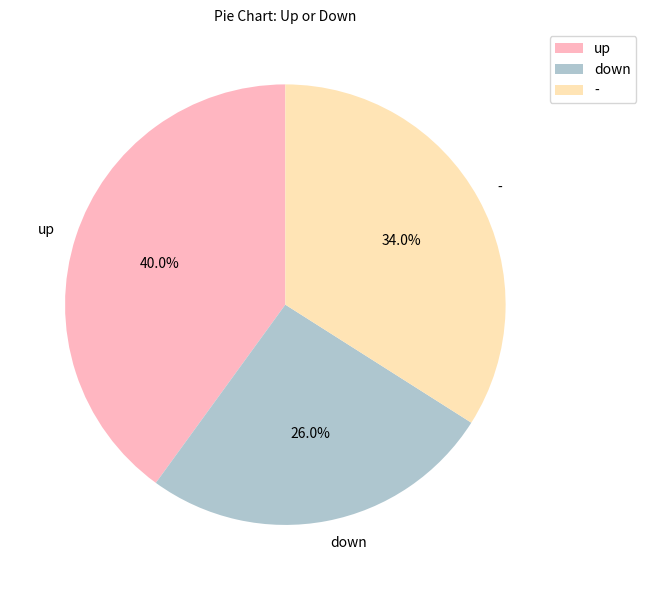

What is the ratio of the value at down to the value at -?

0.8